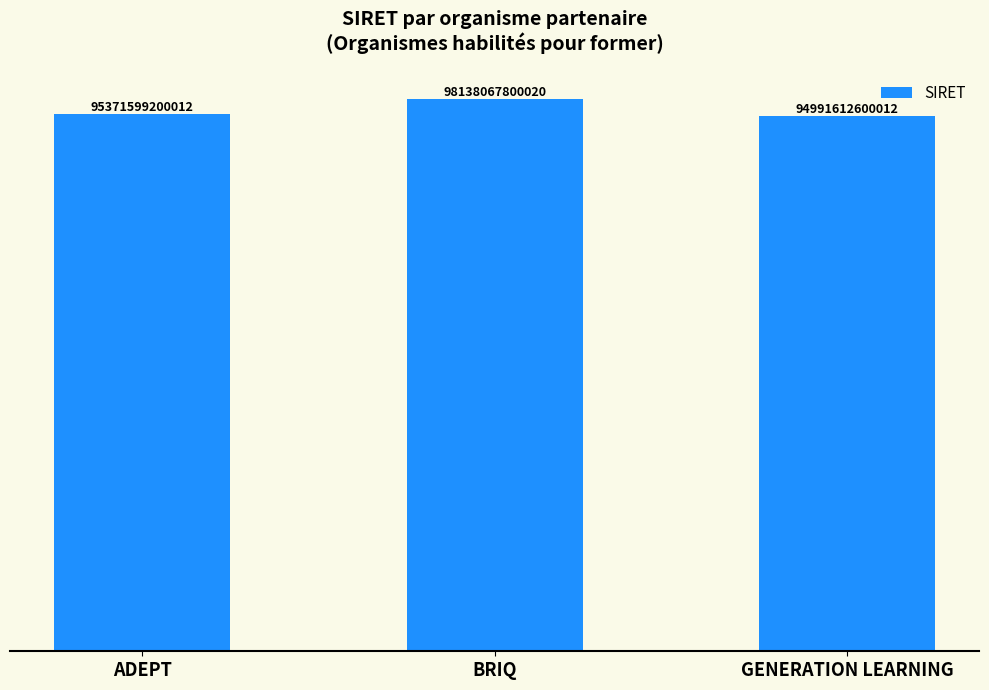

Where is the data nearest to the value 96564840200016?

ADEPT